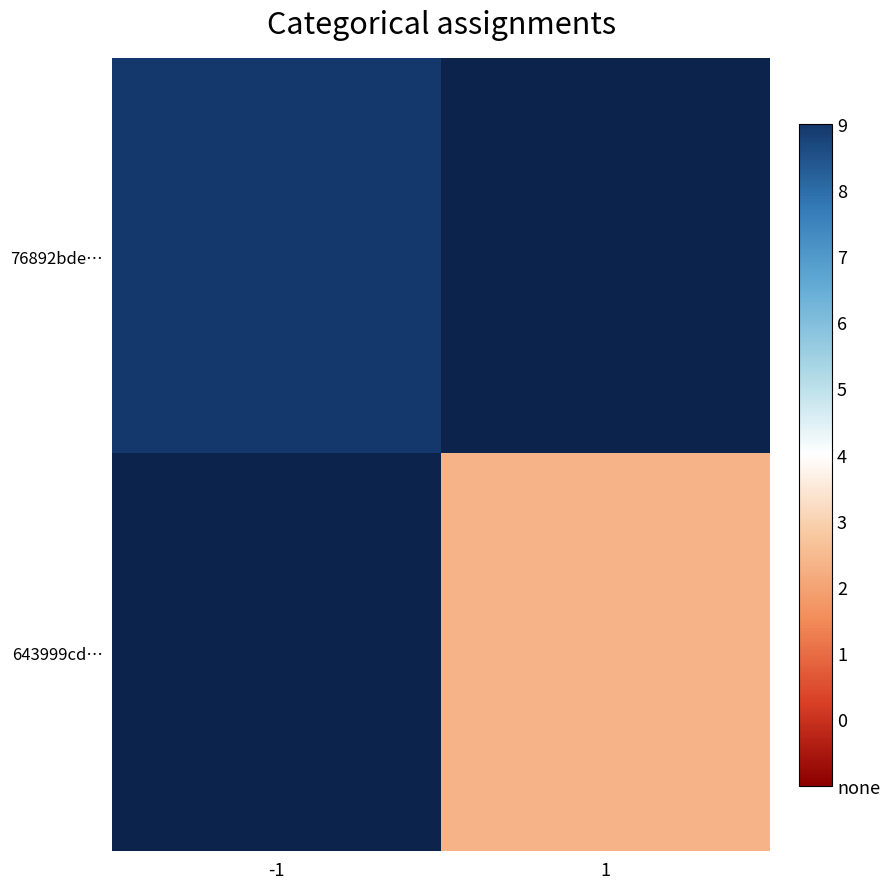

The value of 643999cd… at 1 is 0.8. True or false?

False